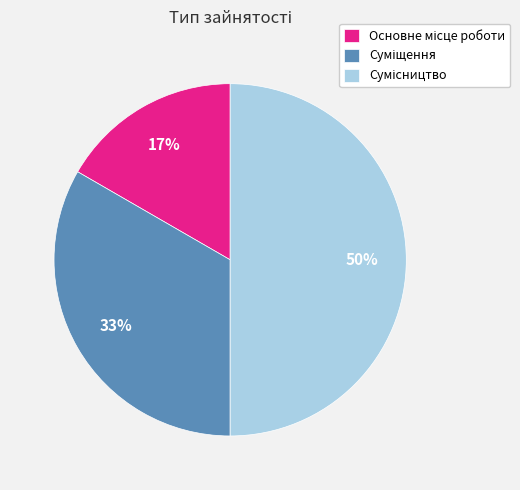

To the nearest percent, what is the average slice percentage?

33%